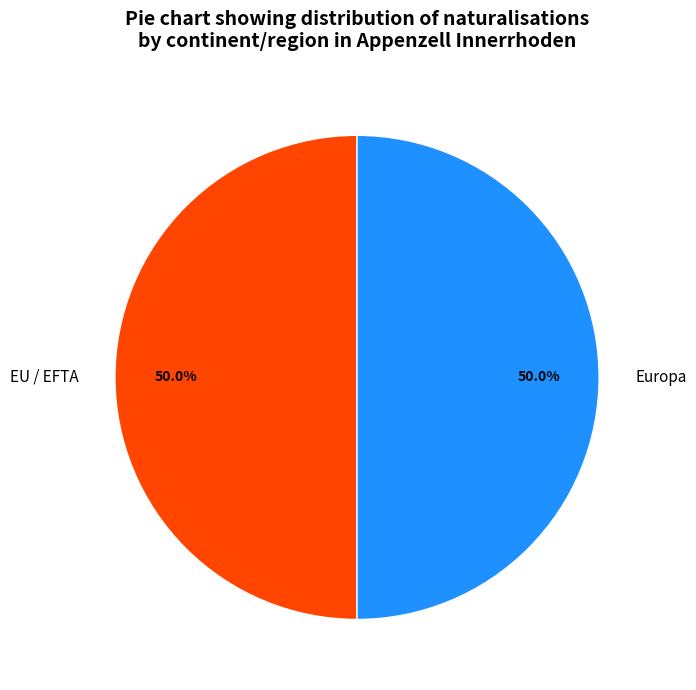

What percentage do EU / EFTA and Europa together represent?

100.0%